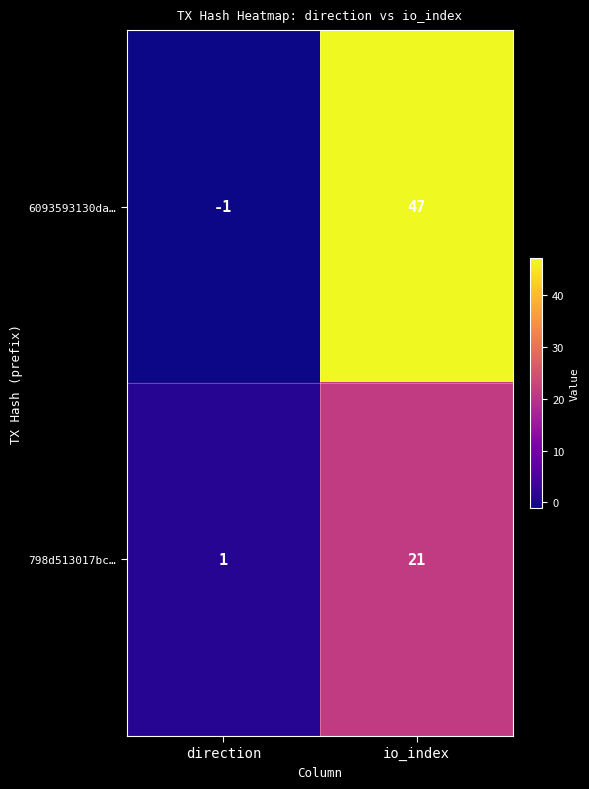

Which series has the largest total across all categories?

6093593130da…